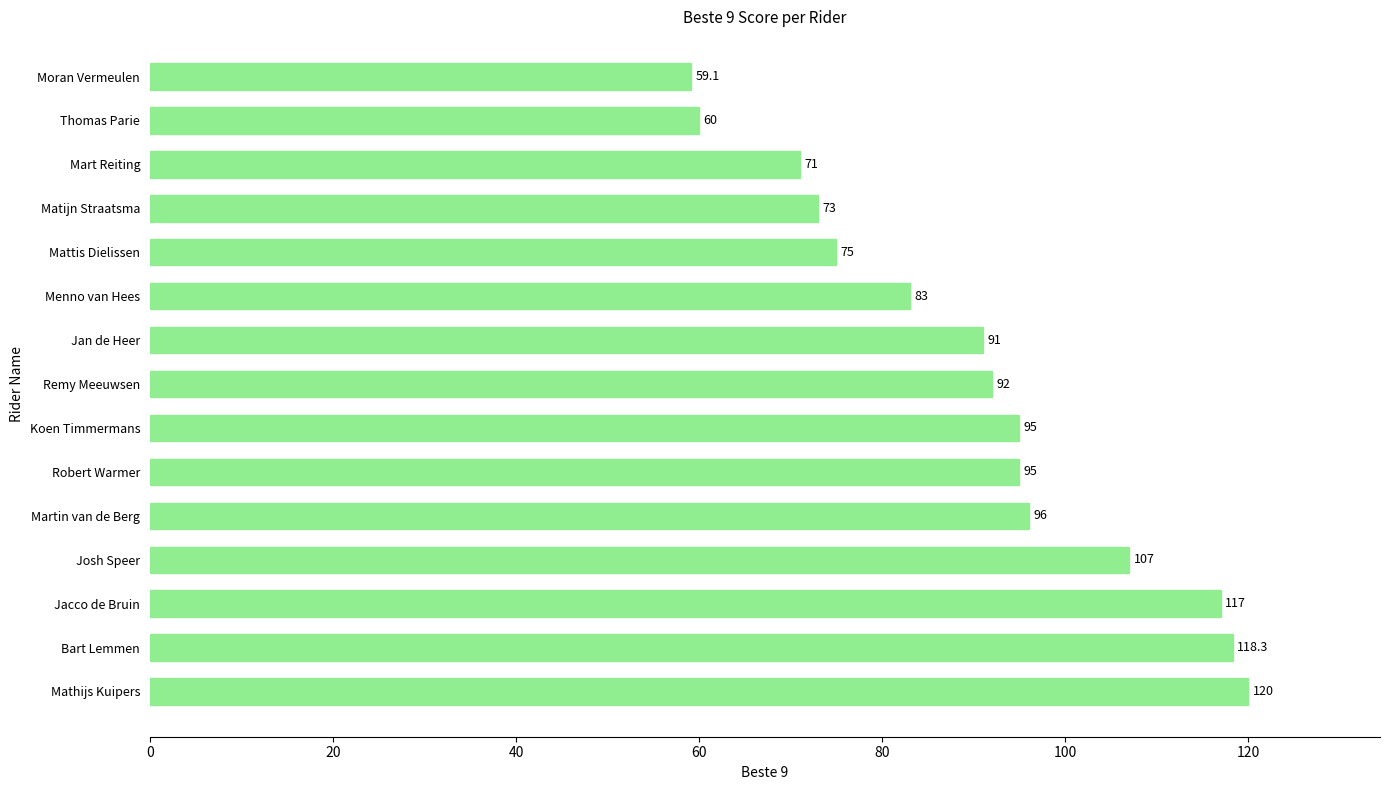

Approximately how many times larger is the value at Thomas Parie compared to Josh Speer?

0.6